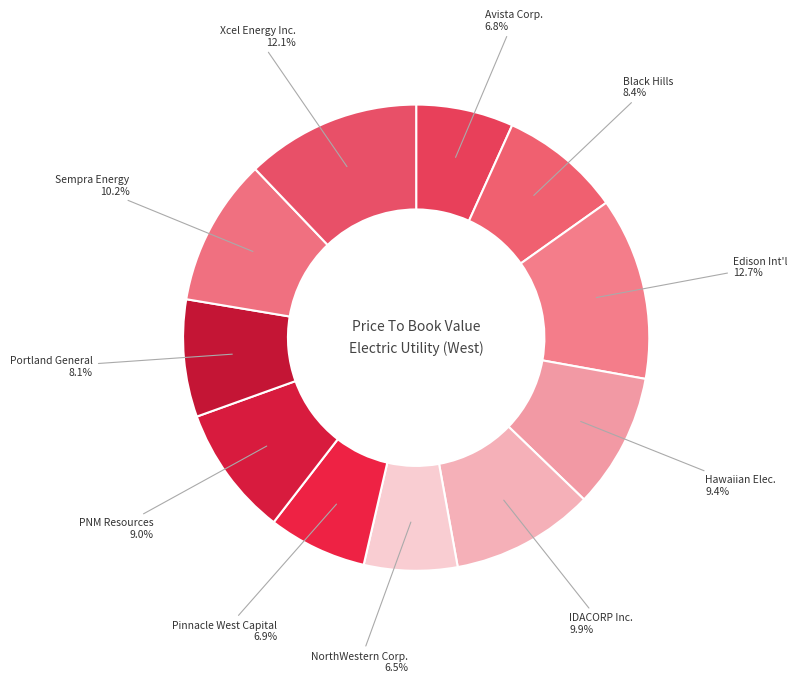

How many segments does this pie chart have?

11